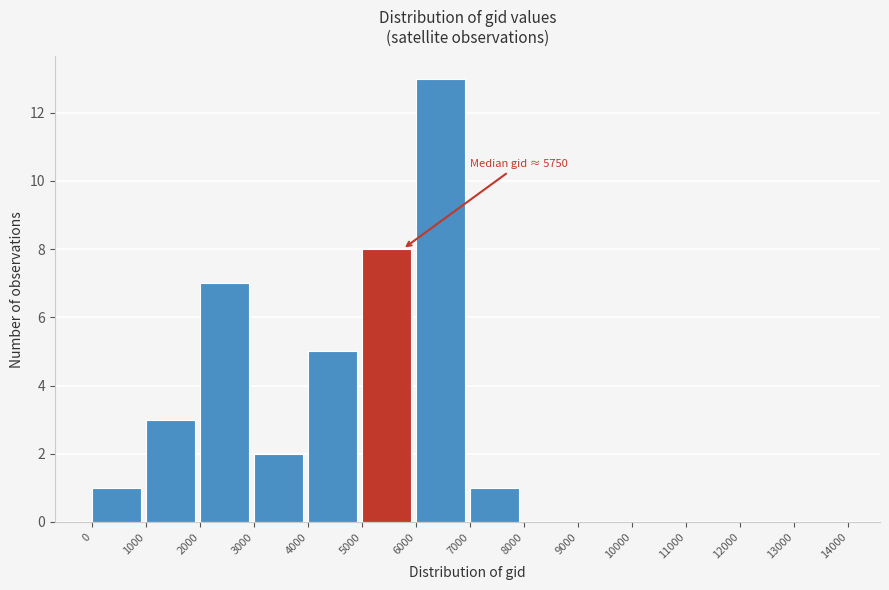

Over which range of the x-axis is the bar tallest?

6000 to 7000